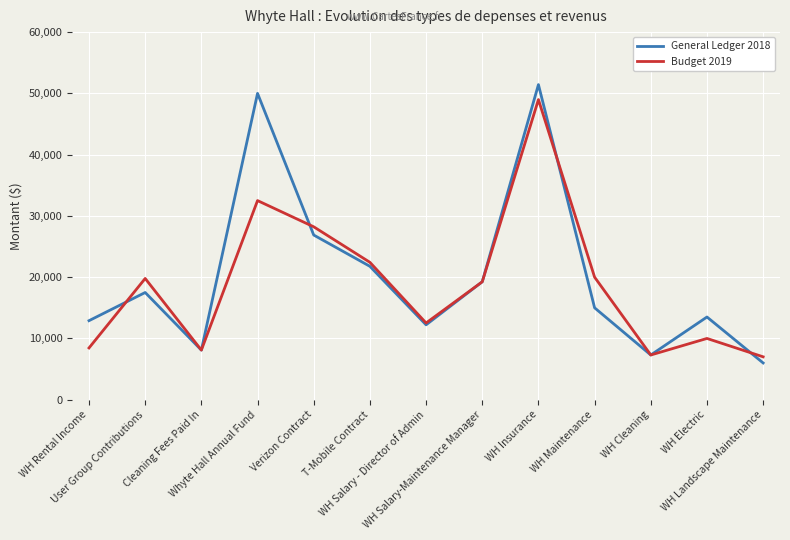

At which label does Budget 2019 first exceed 19250?

User Group Contributions